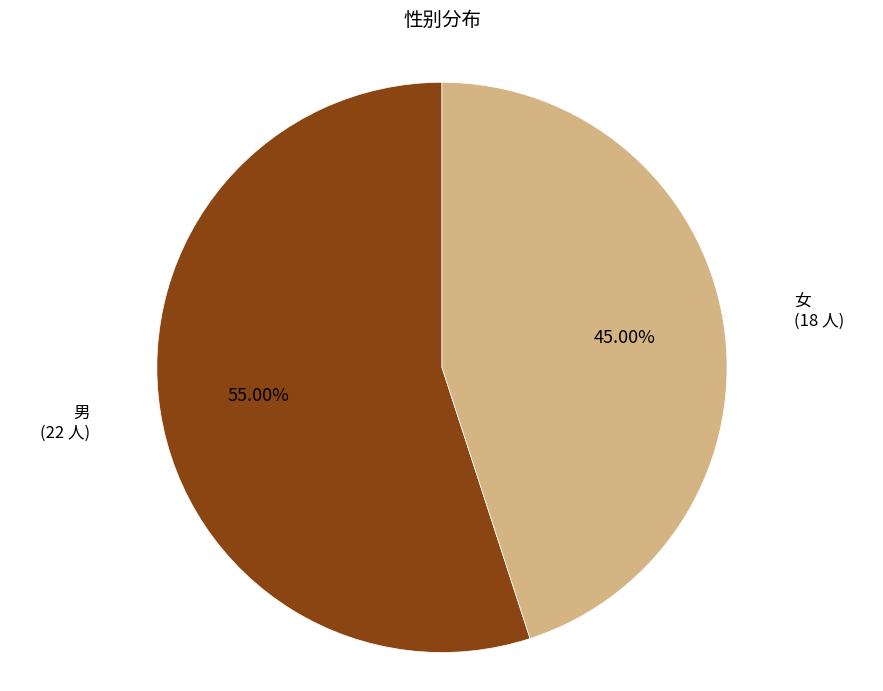

Is there any slice that represents more than half of the pie?

Yes